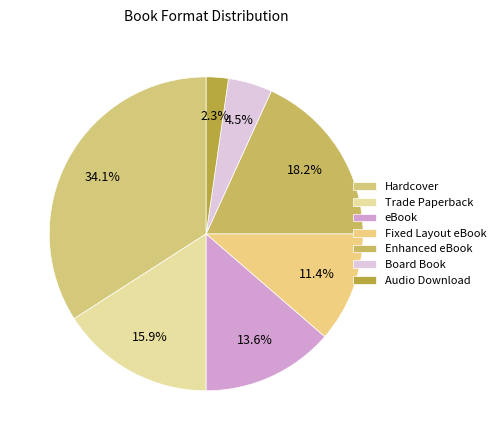

What percentage is the Trade Paperback slice, to the nearest percent?

16%